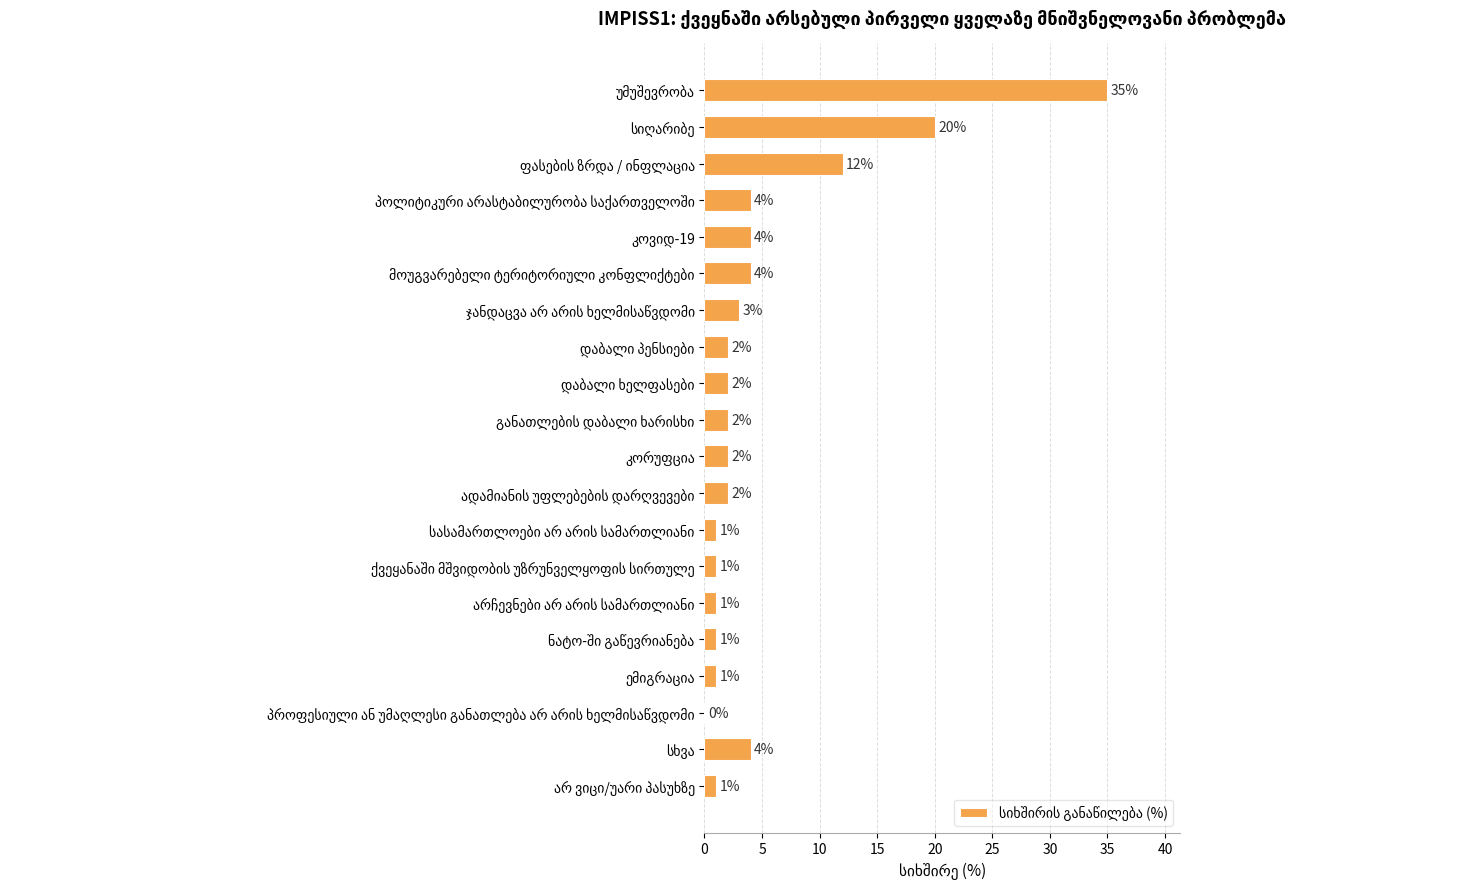

What is the greatest value displayed?

35